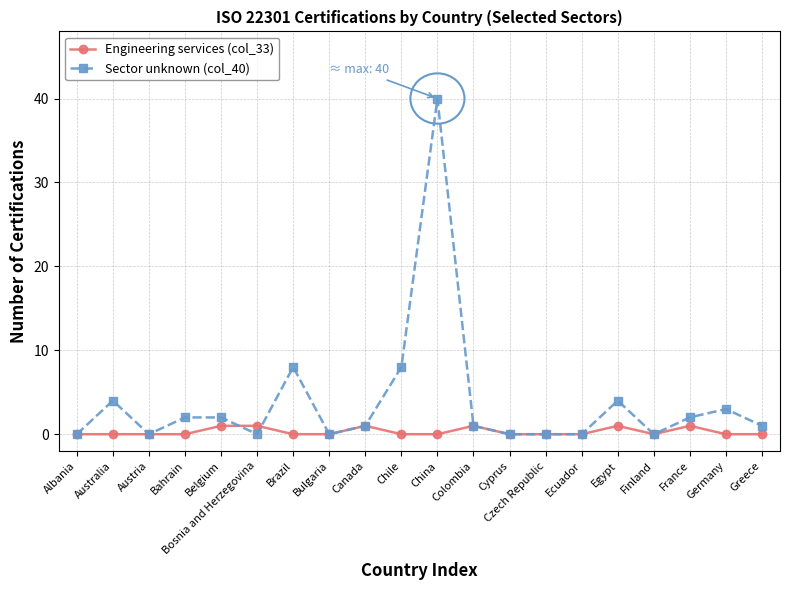

At Belgium, list the series in order from largest to smallest.

Sector unknown (col_40), Engineering services (col_33)